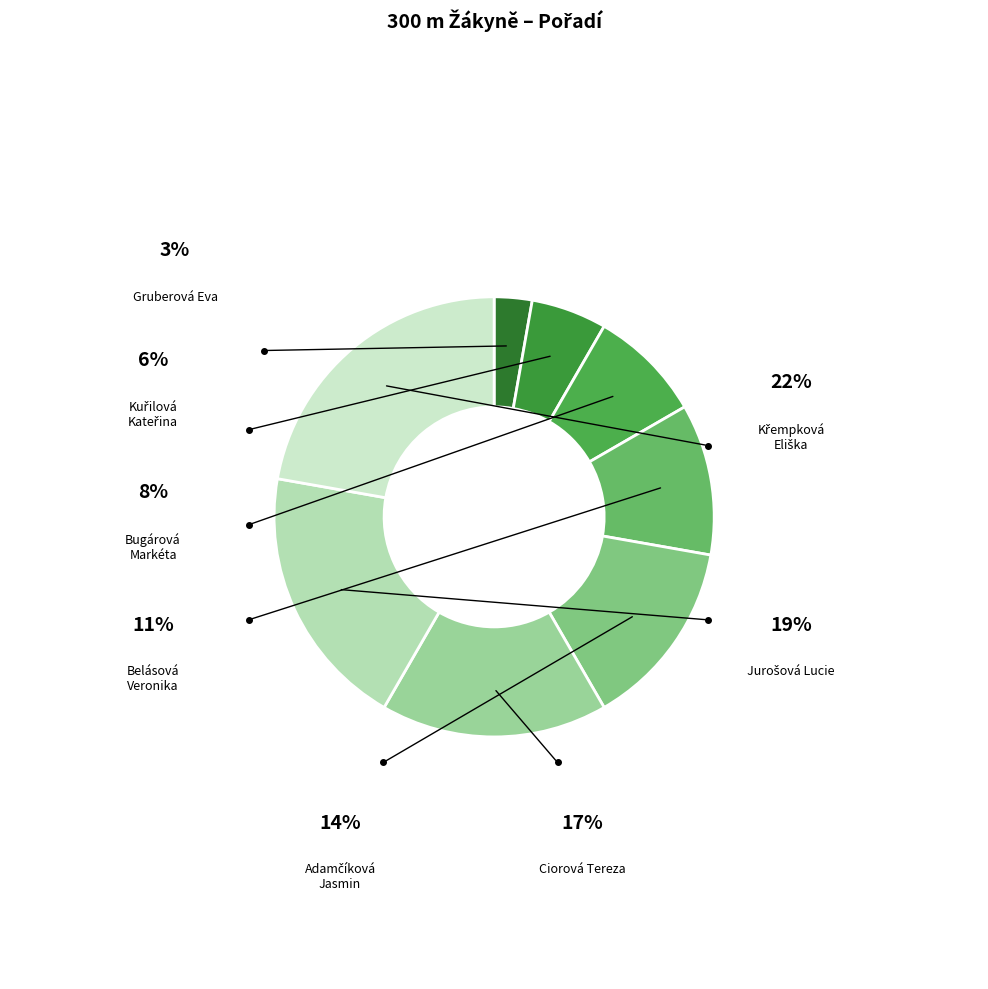

Count the number of slices in the pie.

8